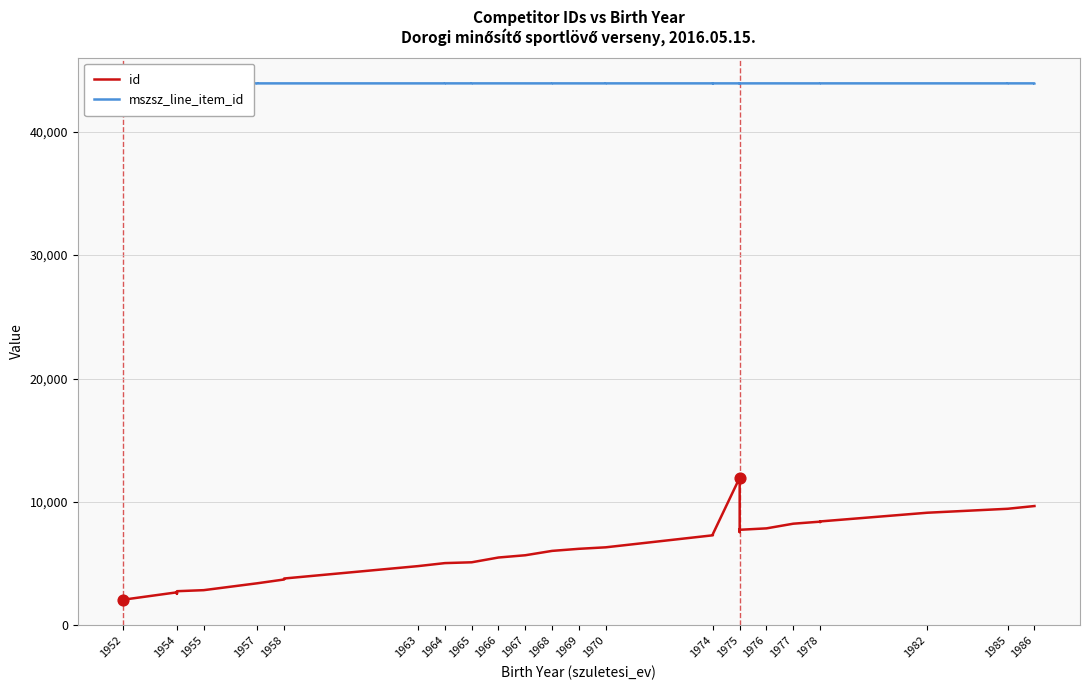

Which series contains the lowest Y value?

id